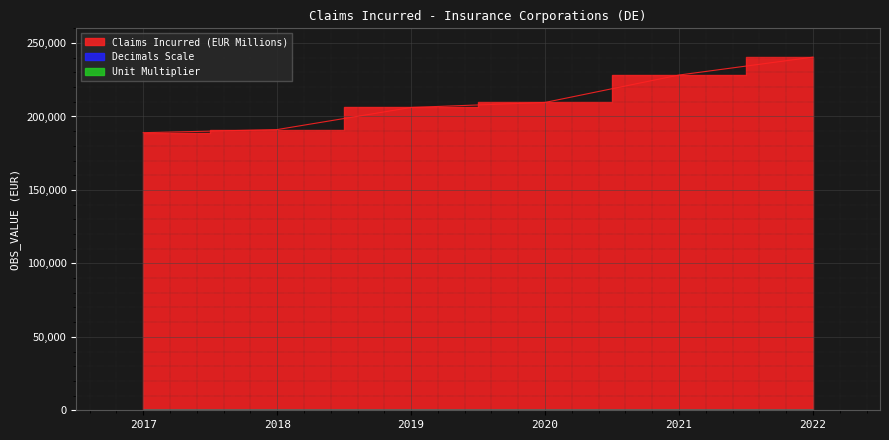

Which has a higher value, 2017 or 2021?

2021